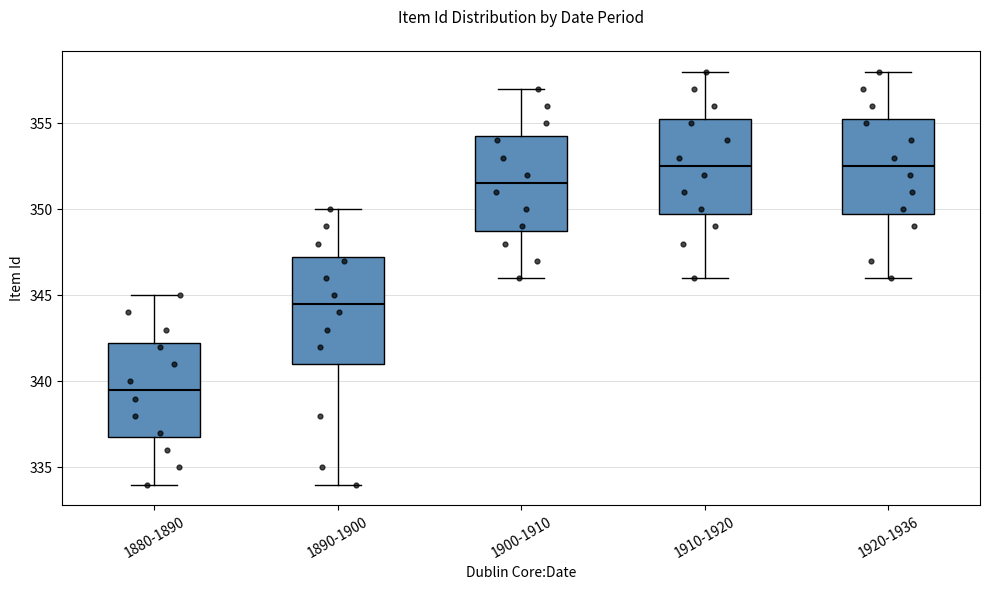

Reading left to right, transcribe this box plot: for each box, give where its median line is, the range the box spans, and where its two whiskers end, as read against the y-axis. The values are not printed on the chart, so give them approximately, as read against the axis.

1880-1890: median 339.5, box 337.0 to 342.5, whiskers 334.0 to 345.0
1890-1900: median 344.5, box 341.0 to 347.5, whiskers 334.0 to 350.0
1900-1910: median 351.5, box 349.0 to 354.5, whiskers 346.0 to 357.0
1910-1920: median 352.5, box 350.0 to 355.5, whiskers 346.0 to 358.0
1920-1936: median 352.5, box 350.0 to 355.5, whiskers 346.0 to 358.0